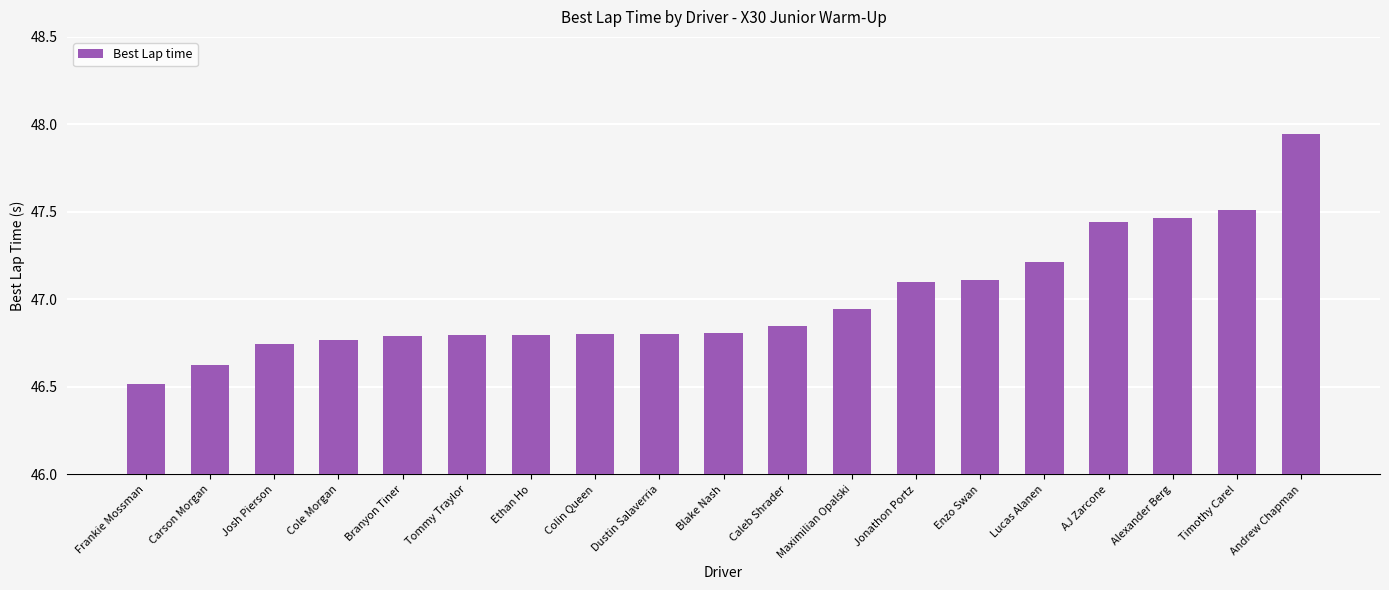

Between Colin Queen and Lucas Alanen, which is larger?

Lucas Alanen